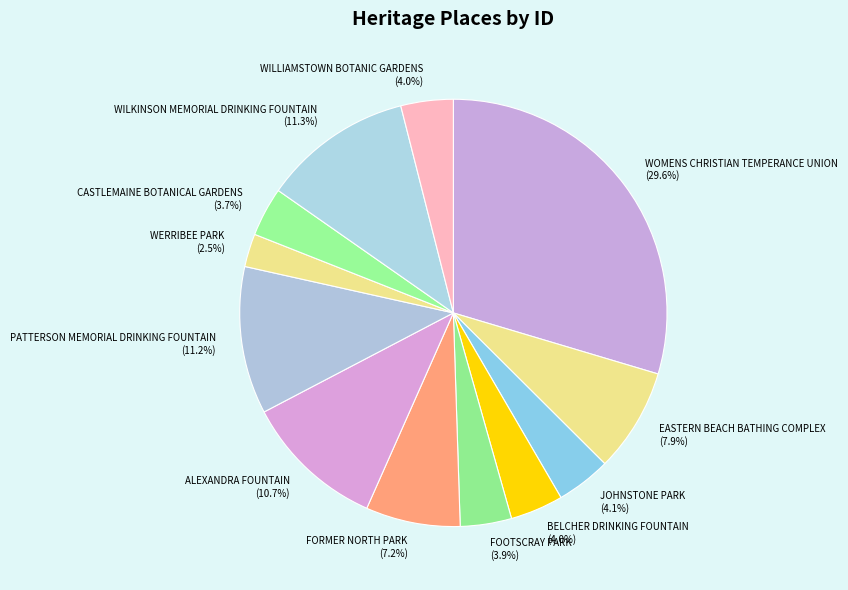

True or false: WOMENS CHRISTIAN TEMPERANCE UNION accounts for 30% of the total.

True